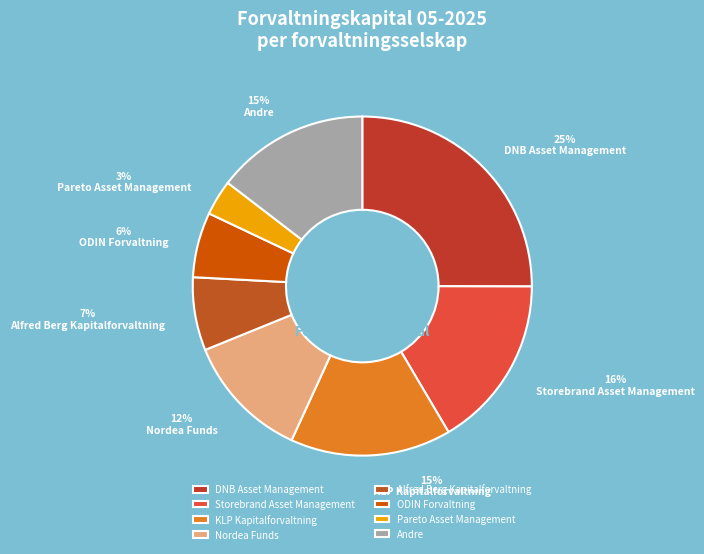

How many slices are in this pie chart?

8